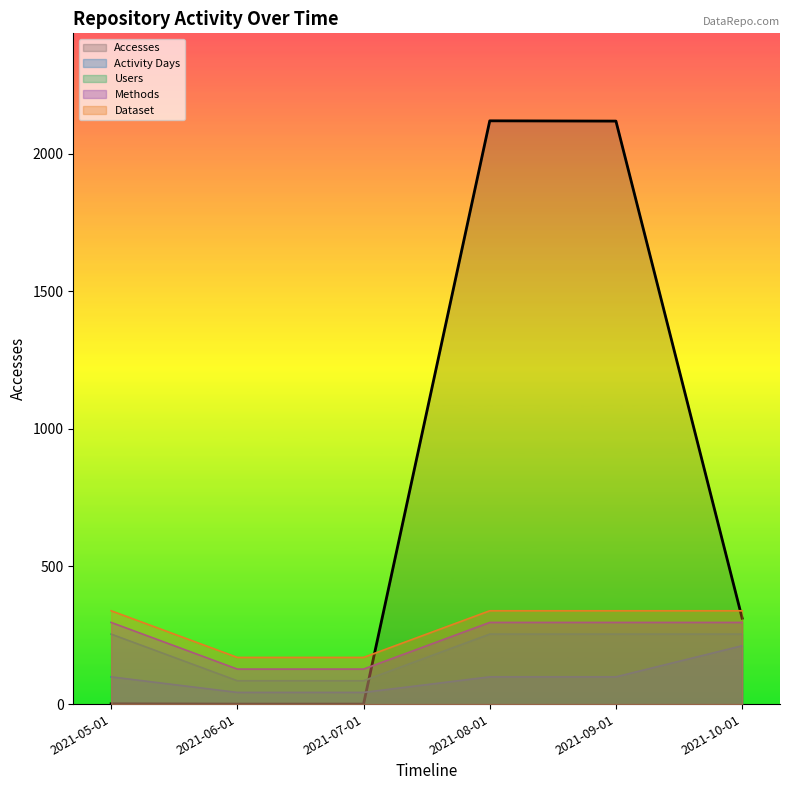

At which label does Activity Days reach its minimum?

2021-06-01